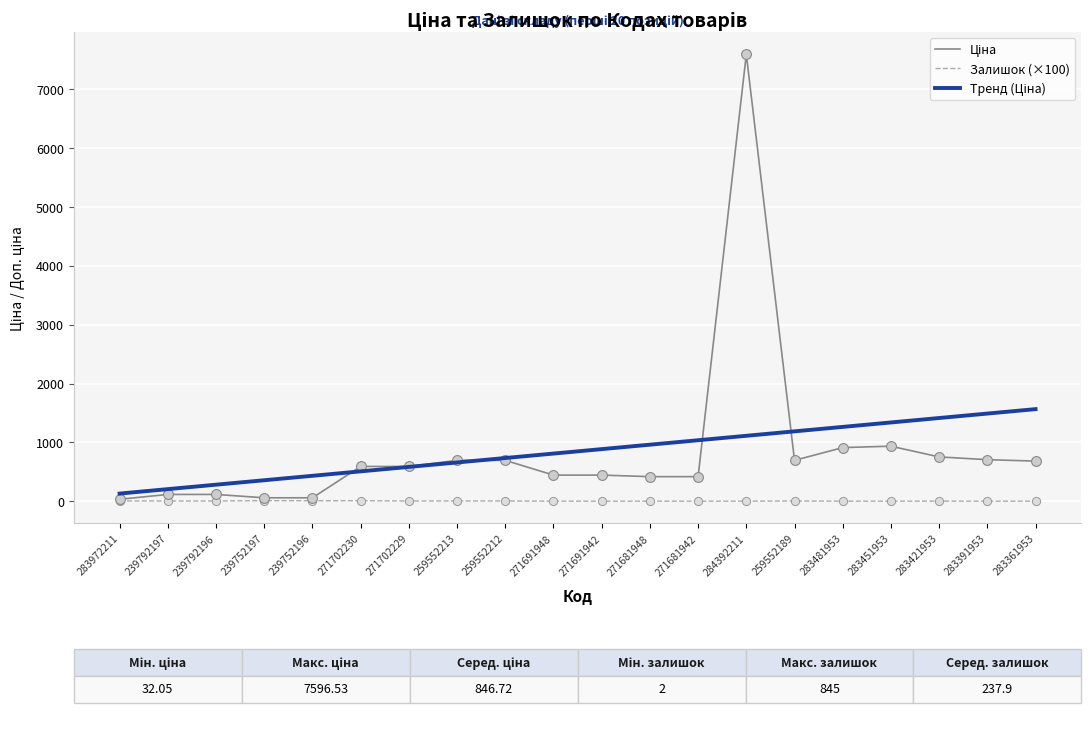

The Залишок (×100) series shows 3.2 at 259552189. True or false?

True